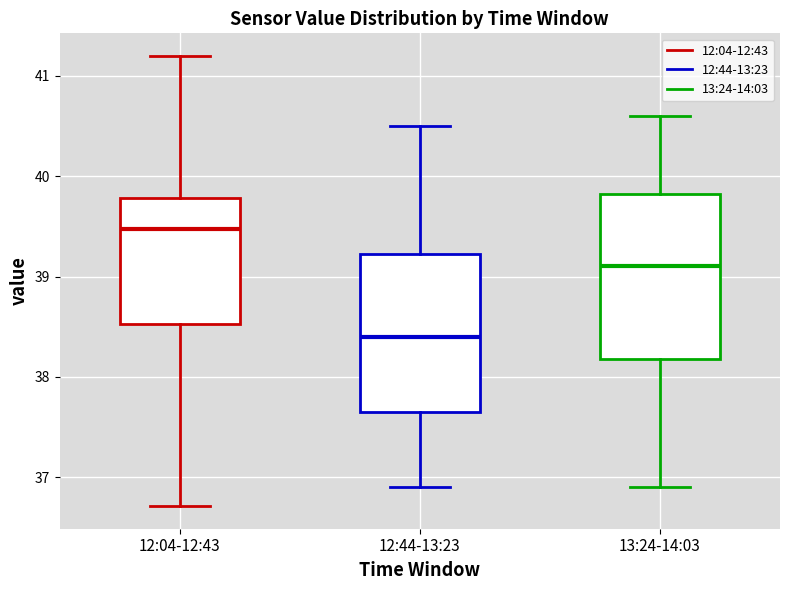

Where does the upper whisker of the box for 12:44-13:23 end on the y-axis? The values are not printed on the chart, so give them approximately, as read against the axis.

40.5